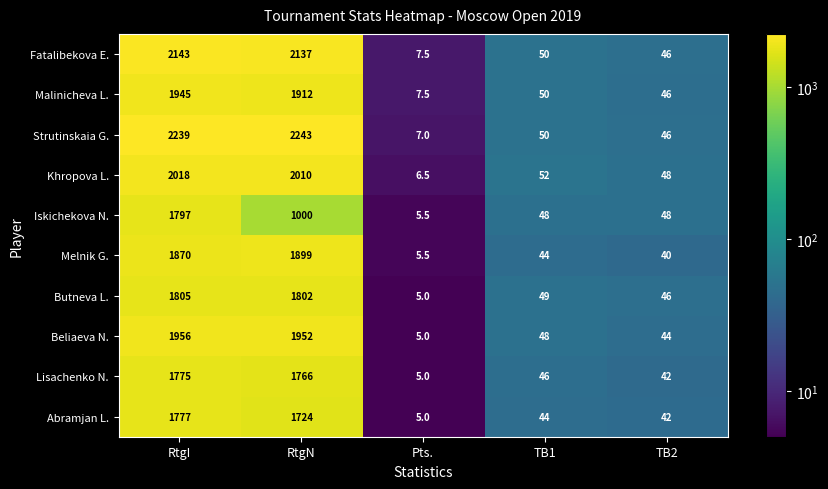

At which category is the sum across all series the highest?

RtgI